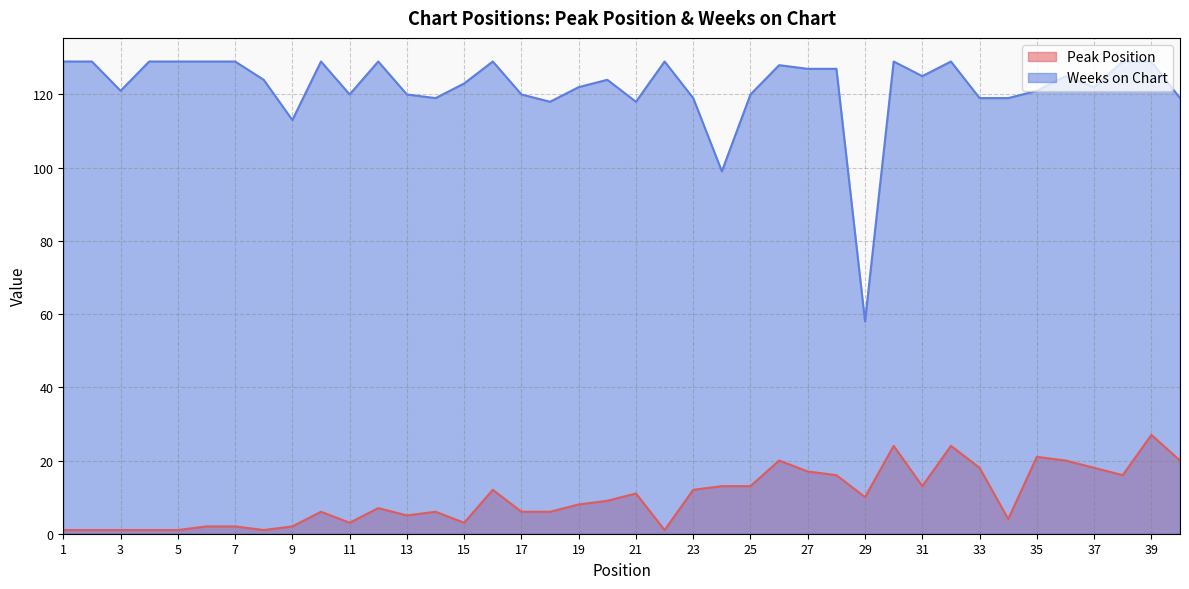

At which category is the sum across all series the highest?

39